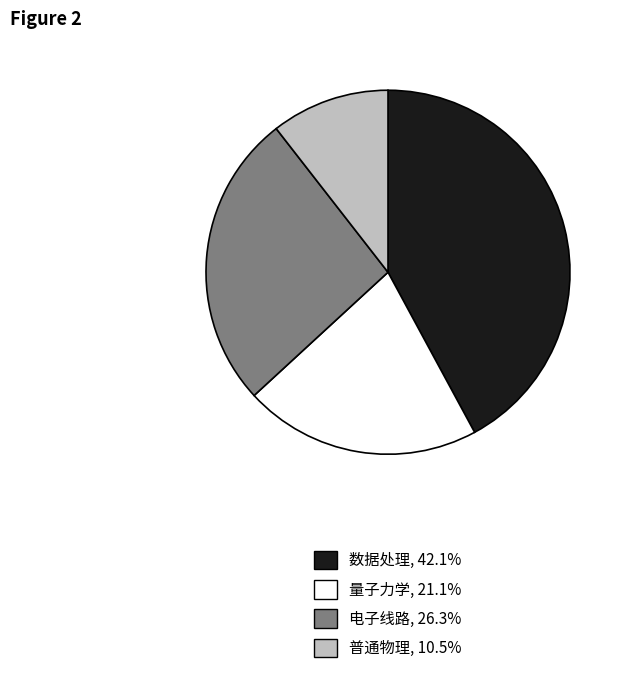

How many segments does this pie chart have?

4